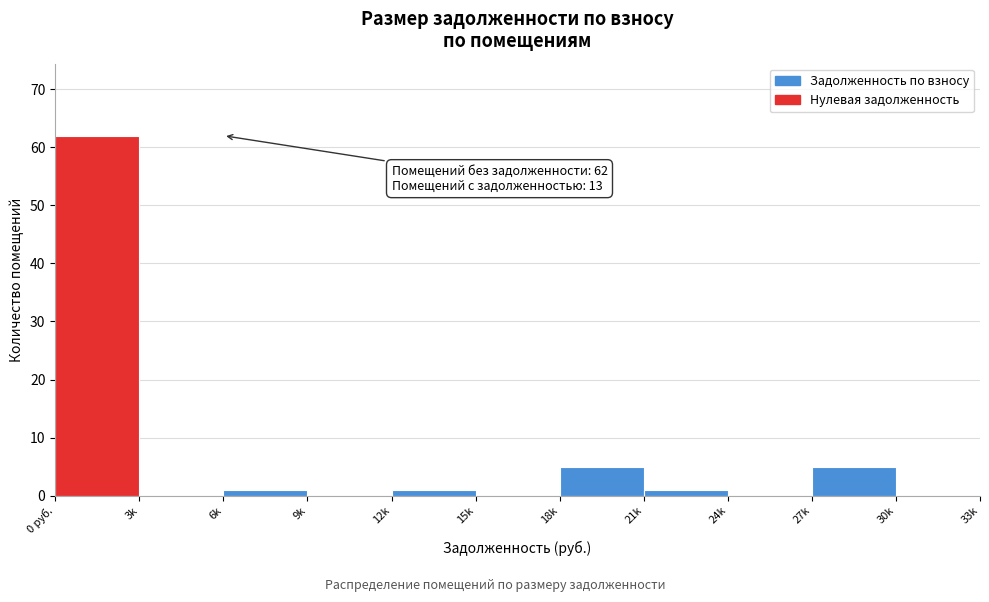

Reading right to left, extract all data points from this chart.

30k=0	27k=5	24k=0	21k=1	18k=5	15k=0	12k=1	9k=0	6k=1	3k=0	0 руб.=62